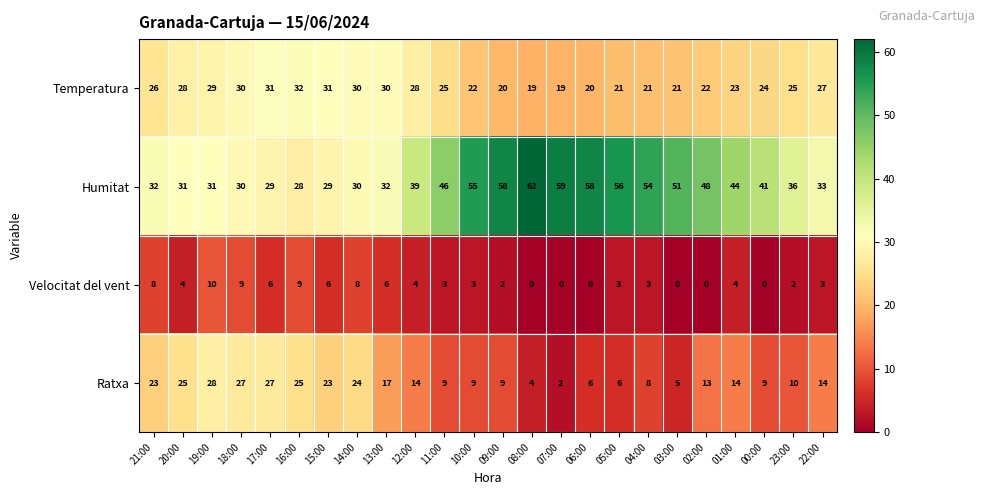

Read the Velocitat del vent value at 04:00, to the nearest 5.

5